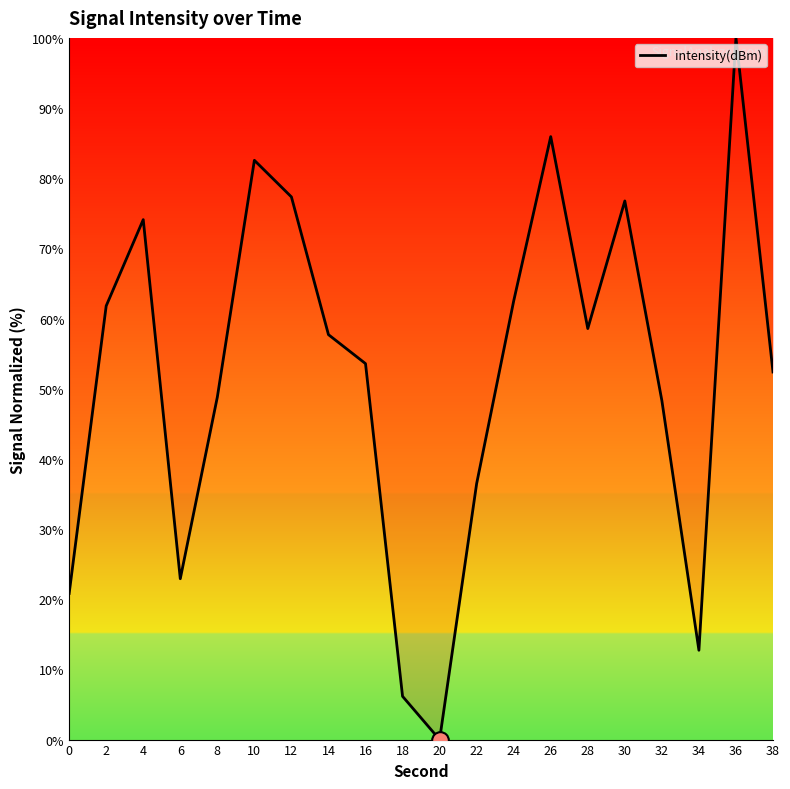

Is this an area chart (filled region under the line)?

No